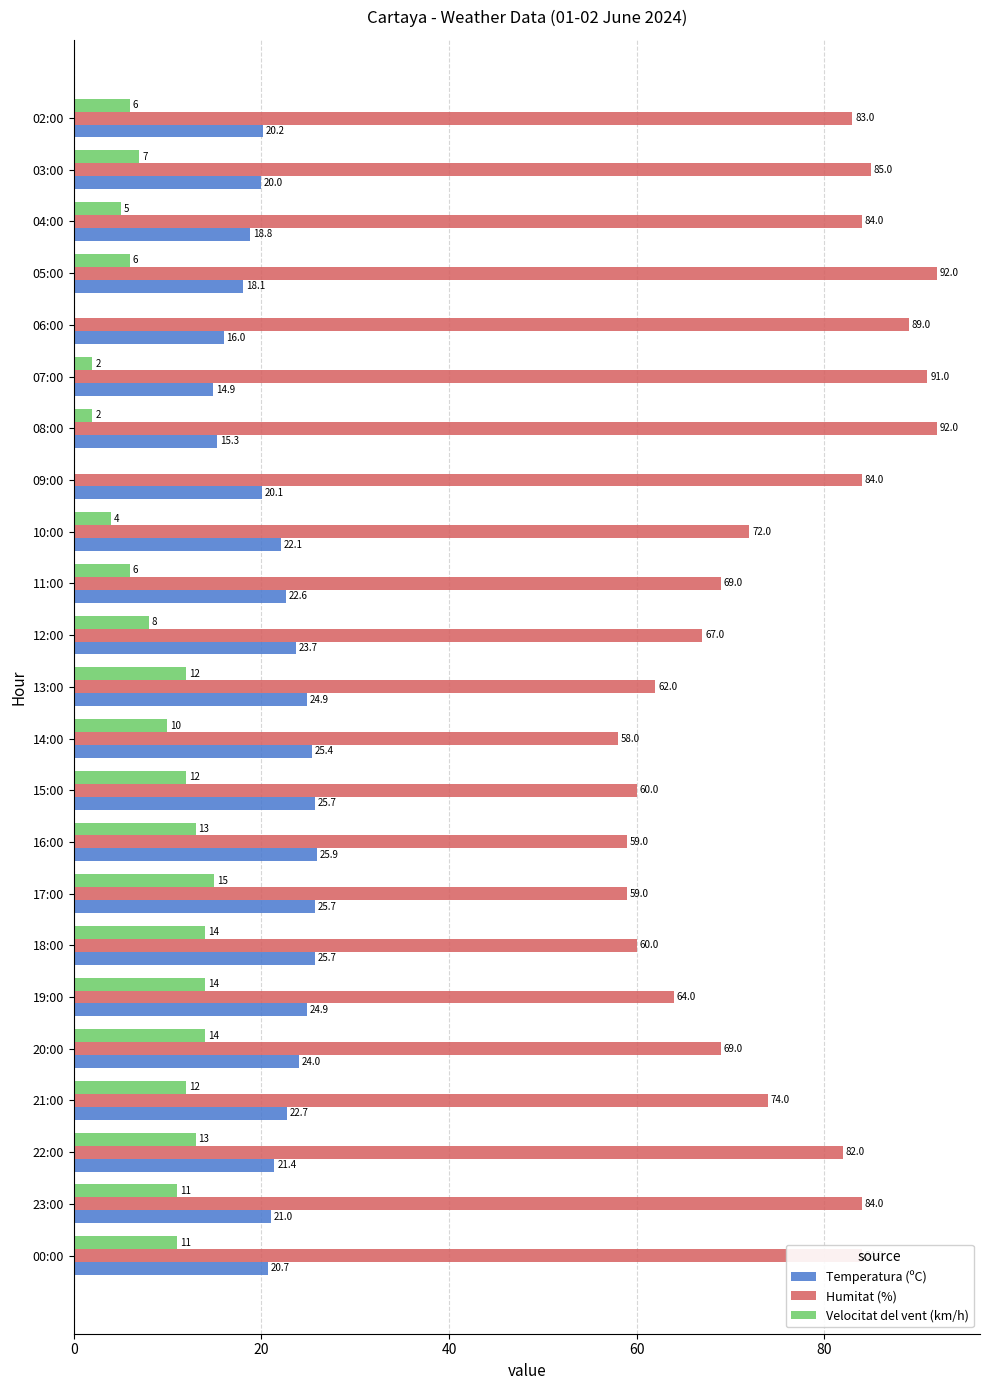

Which series changed the most between 09:00 and 08:00?

Humitat (%)